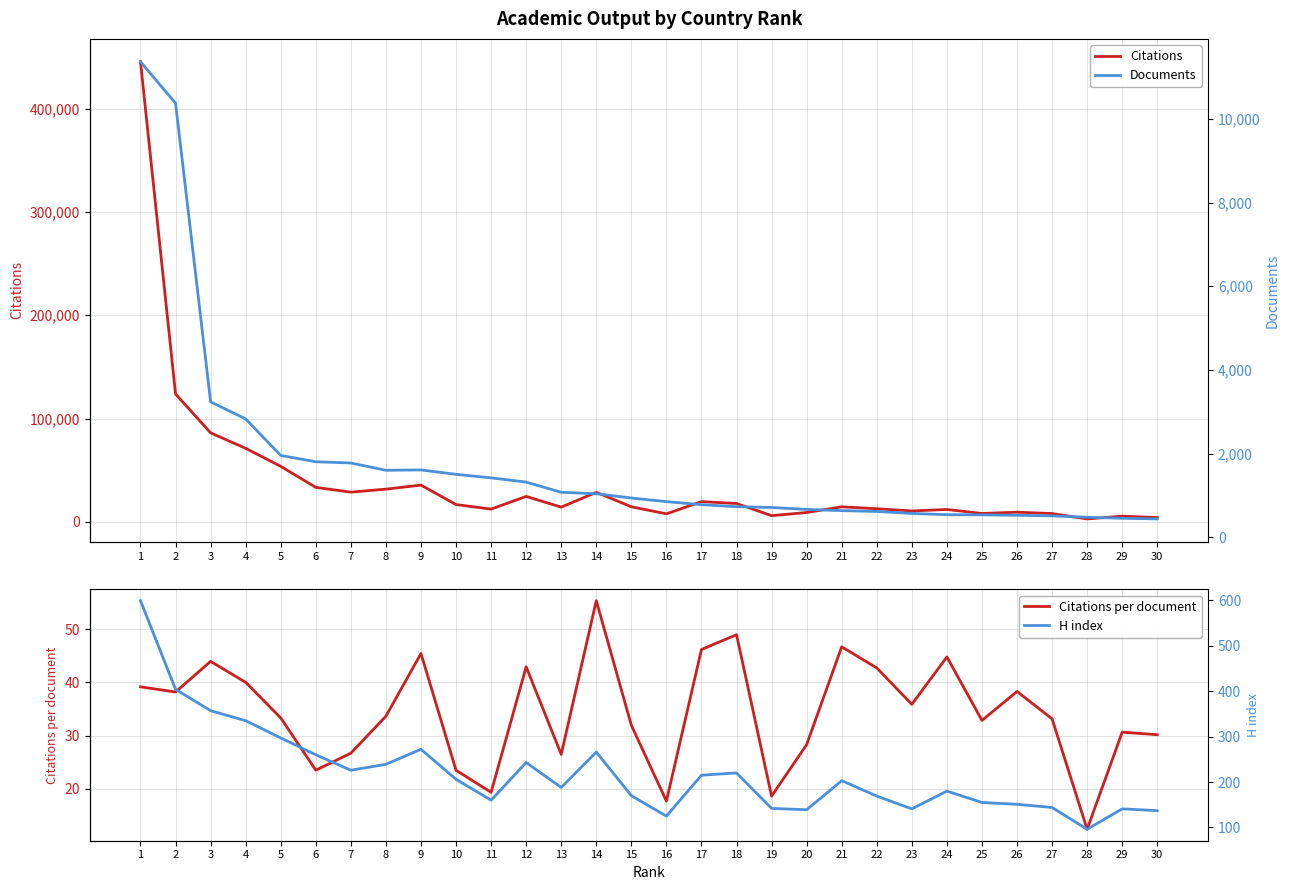

What is the difference between the Documents values at 5 and 2?

8414.0